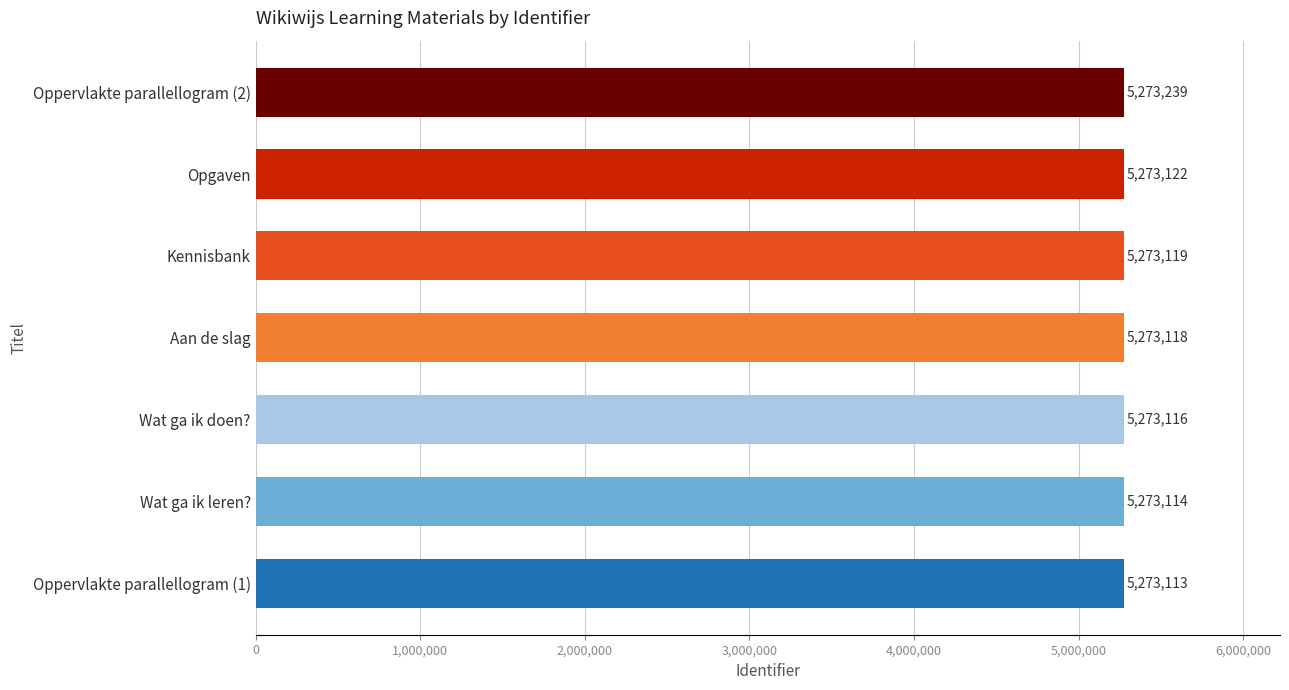

What is the greatest value displayed?

5273239